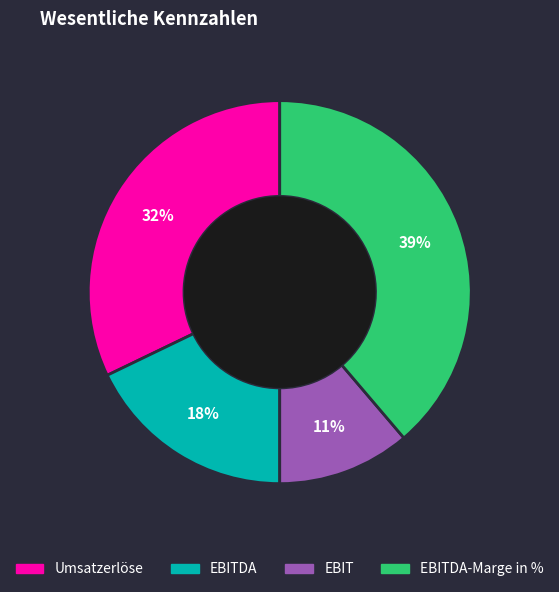

Does any single category account for the majority?

No